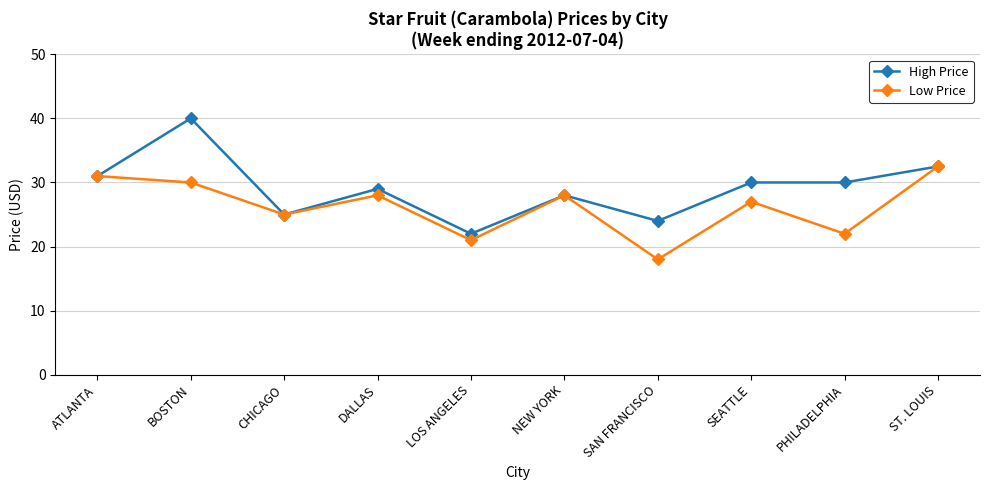

True or false: High Price has more than 1 interior local peaks.

True